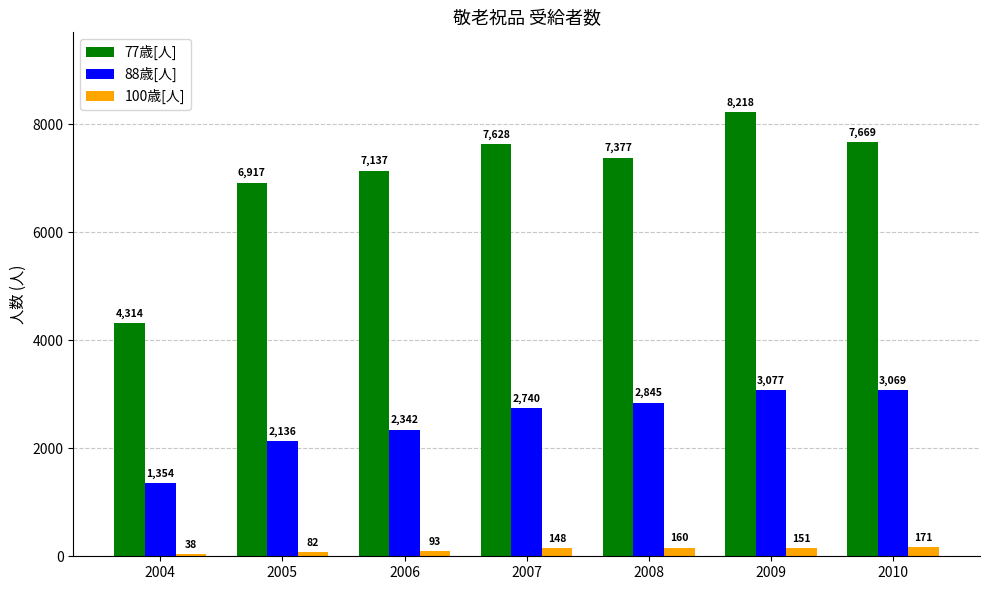

Does the chart contain any negative values?

No